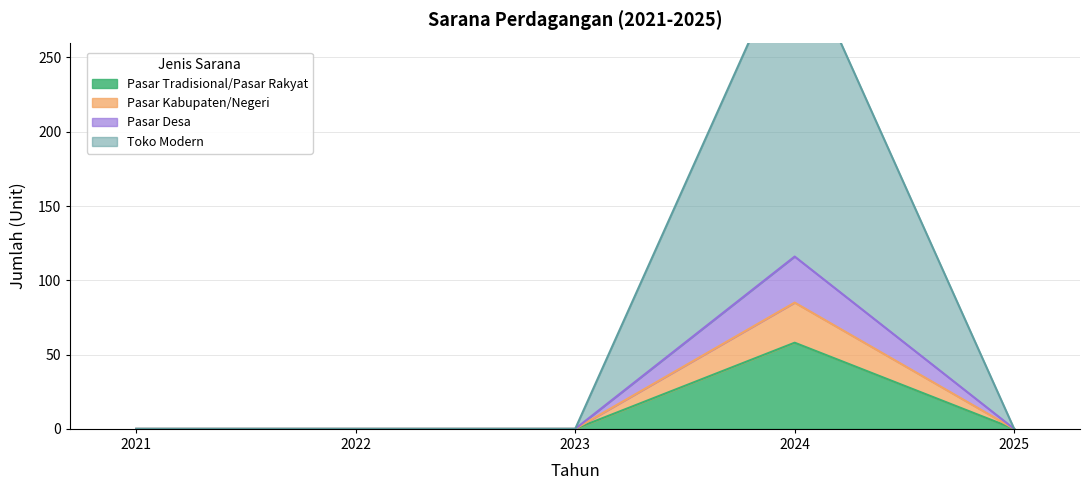

True or false: Toko Modern and Pasar Tradisional/Pasar Rakyat intersect in this chart.

False